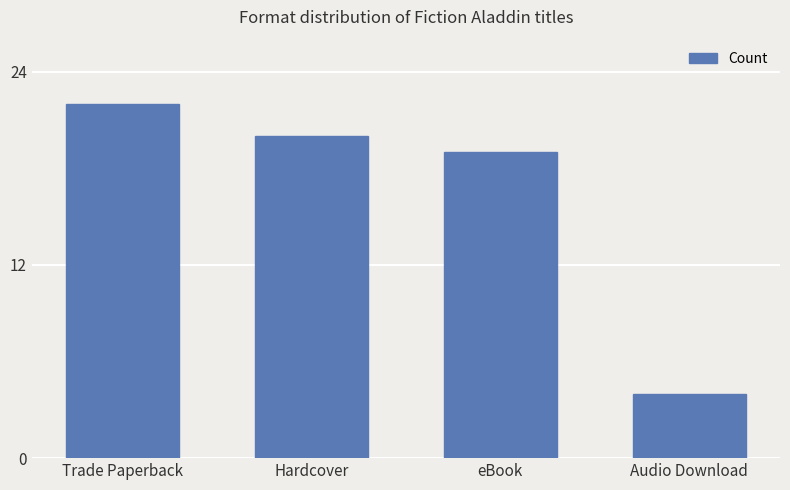

Reading left to right, list all the values displayed in this chart.

Trade Paperback=22	Hardcover=20	eBook=19	Audio Download=4